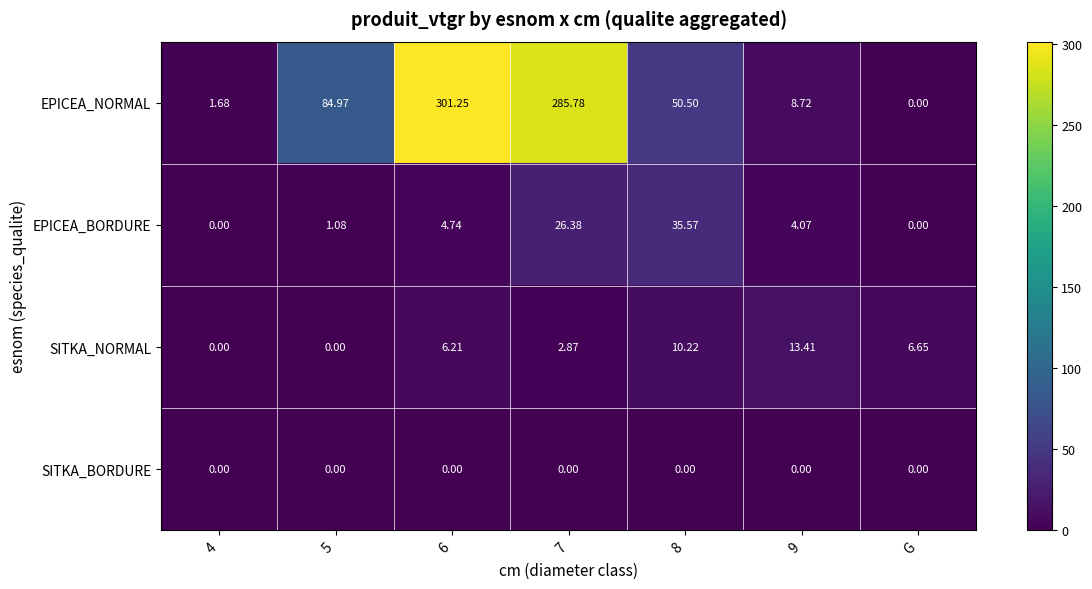

Which series has the widest spread of values?

EPICEA_NORMAL